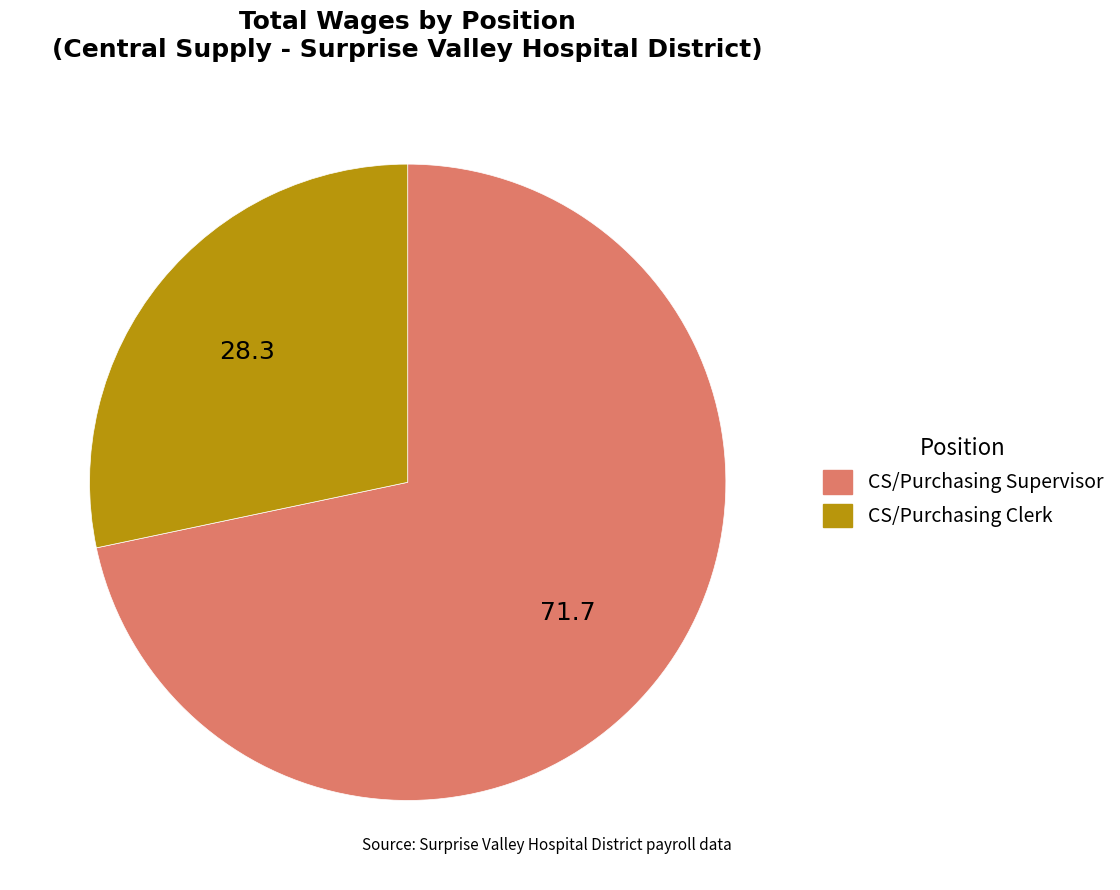

Is the sum of CS/Purchasing Clerk and CS/Purchasing Supervisor greater than half?

Yes